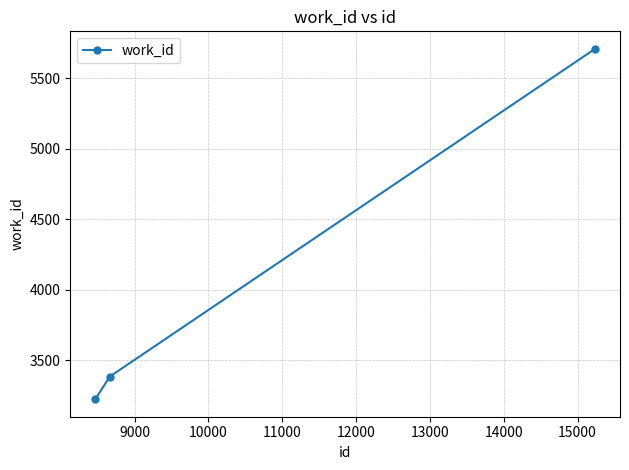

Reading left to right, list all the values displayed in this chart.

3224	3385	5709